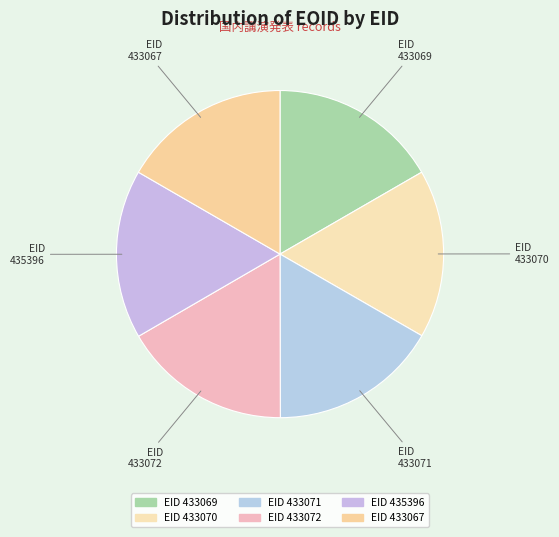

How many segments does this pie chart have?

6